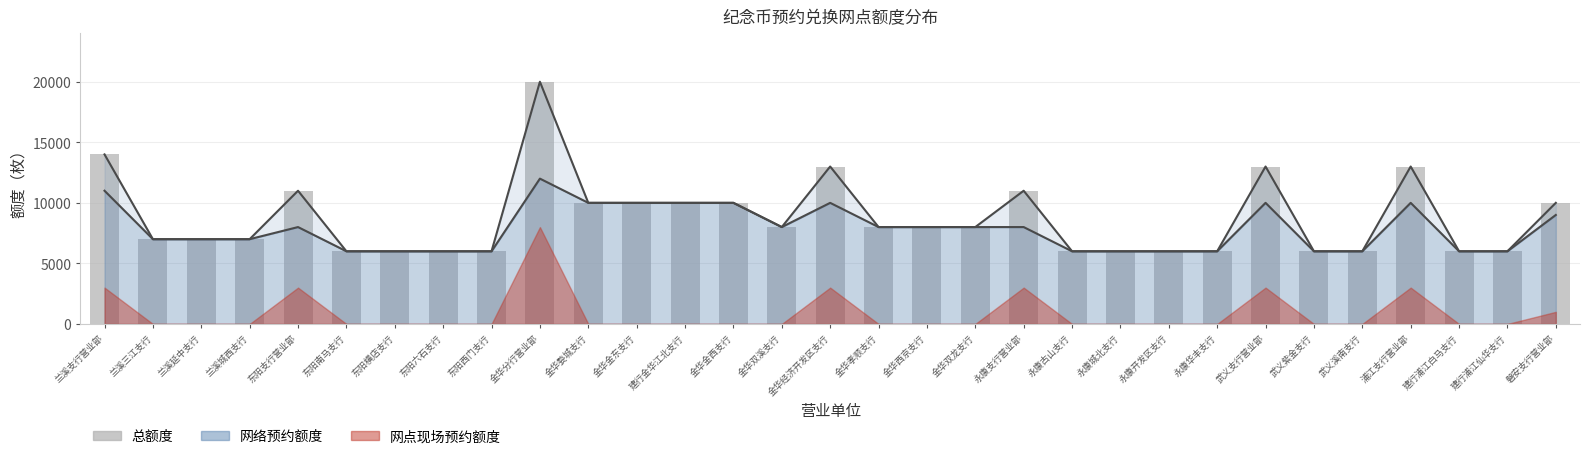

Reading right to left, list all the values displayed in this chart.

10000	6000	6000	13000	6000	6000	13000	6000	6000	6000	6000	11000	8000	8000	8000	13000	8000	10000	10000	10000	10000	20000	6000	6000	6000	6000	11000	7000	7000	7000	14000